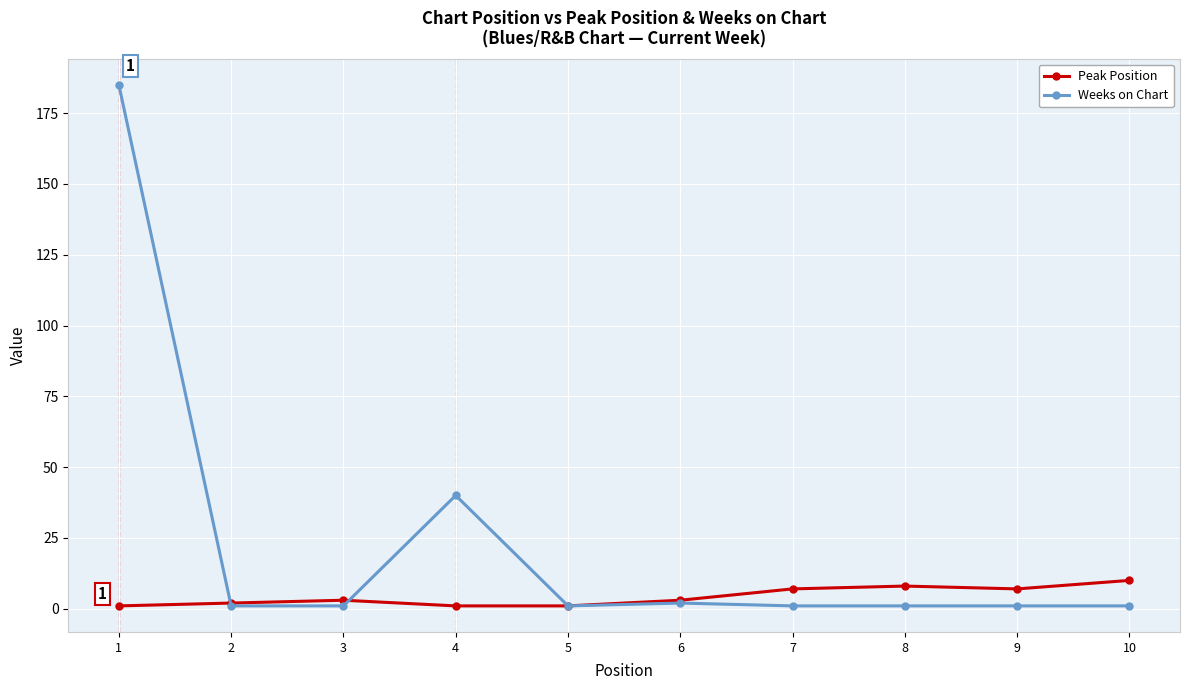

Rank the series at 10 from highest to lowest value.

Peak Position, Weeks on Chart